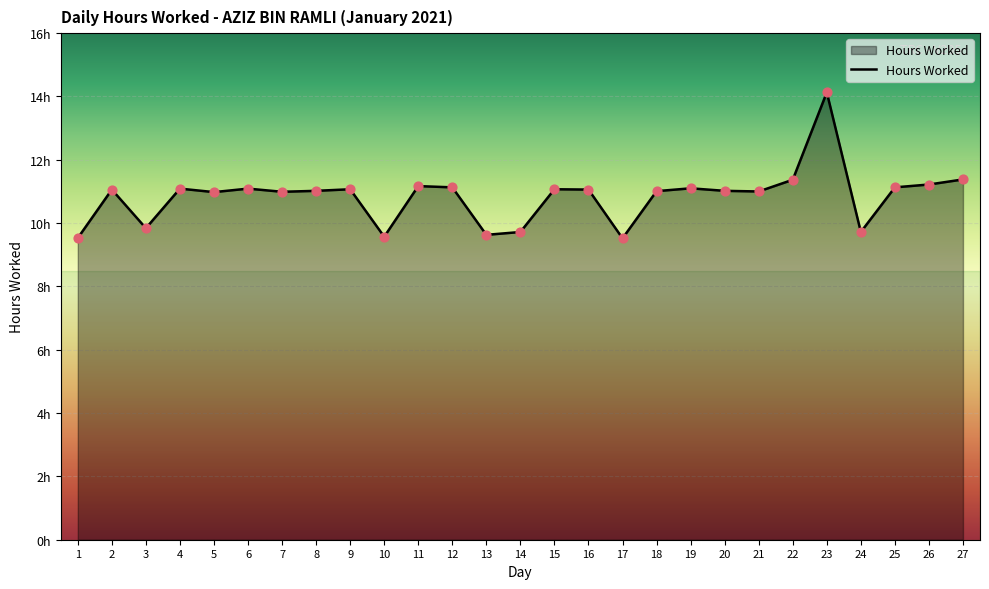

What is the ratio of the value at 16 to the value at 10?

1.2